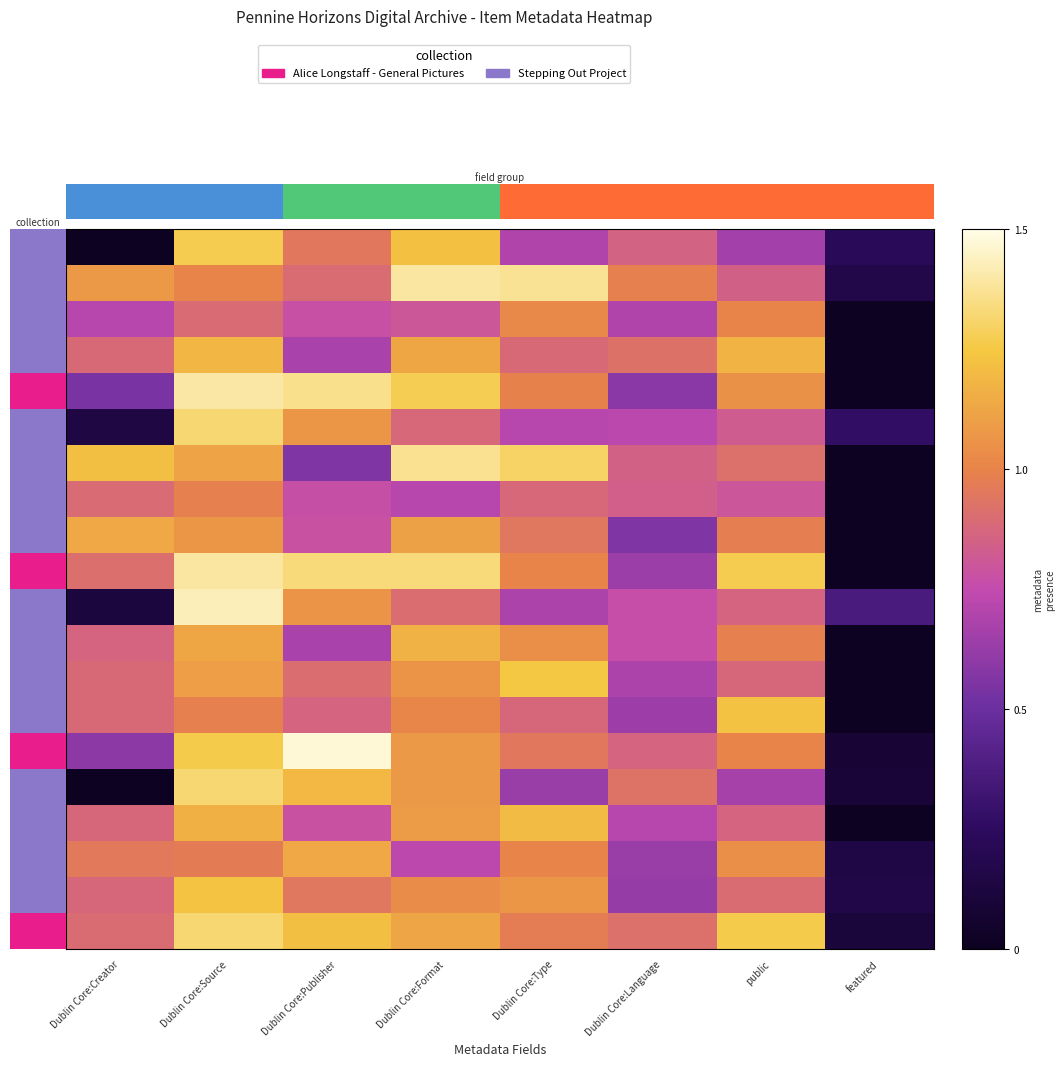

How many categories are shown in the chart?

8